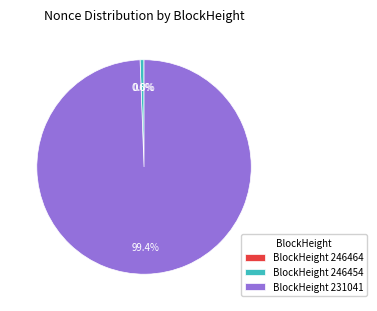

Does any single category account for the majority?

Yes